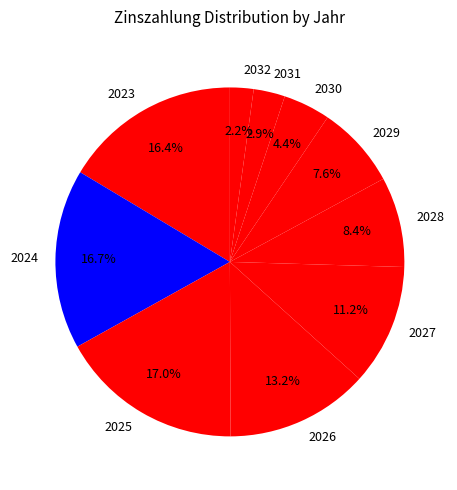

Between 2025 and 2032, which is larger?

2025